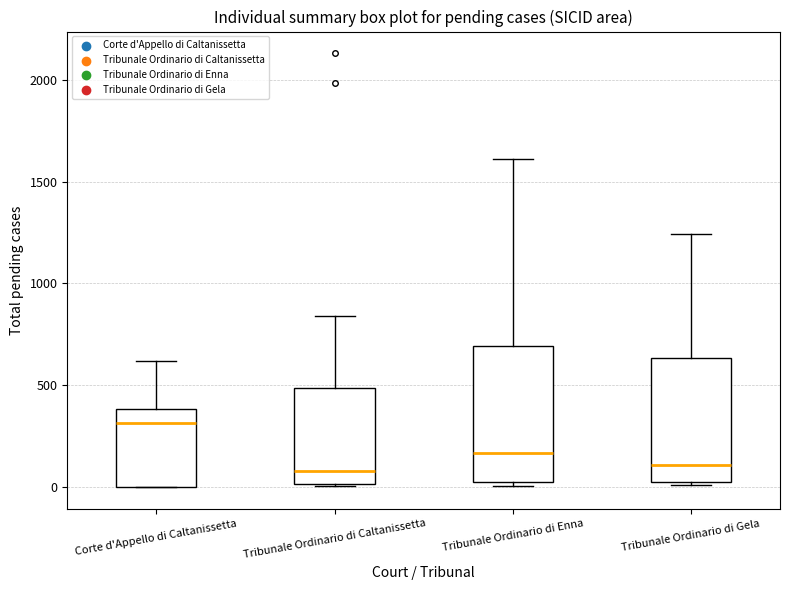

Which box is the tallest, from its lower edge to its upper edge?

Tribunale Ordinario di Enna